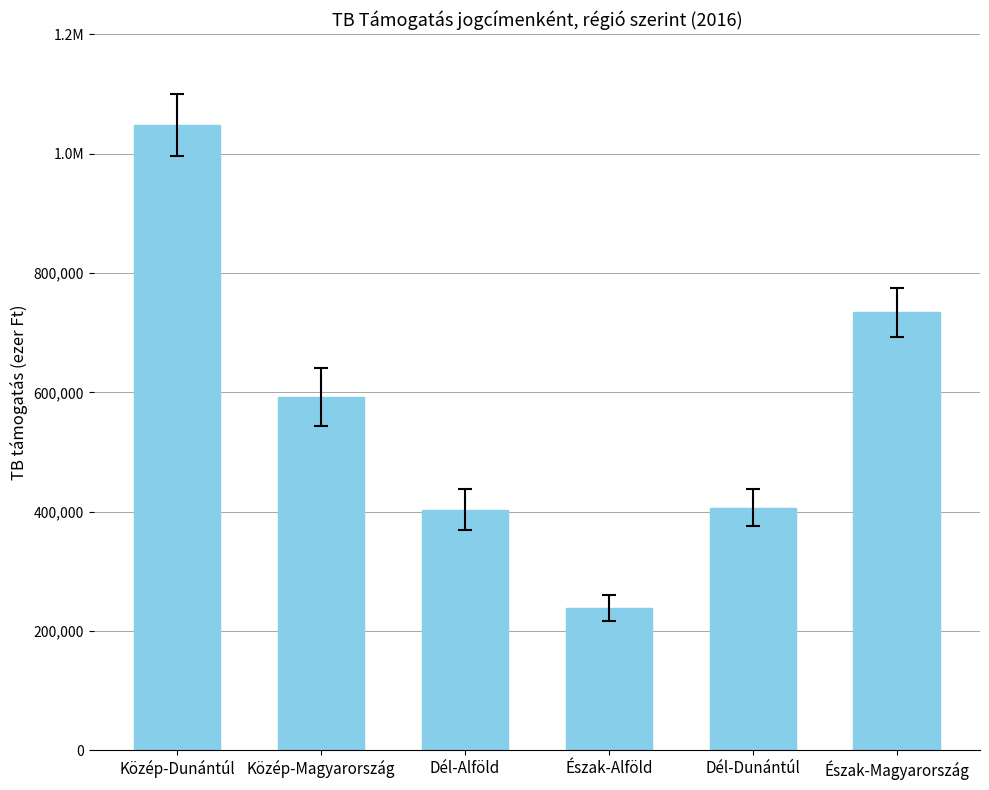

Rank the categories by value from lowest to highest.

Észak-Alföld, Dél-Alföld, Dél-Dunántúl, Közép-Magyarország, Észak-Magyarország, Közép-Dunántúl